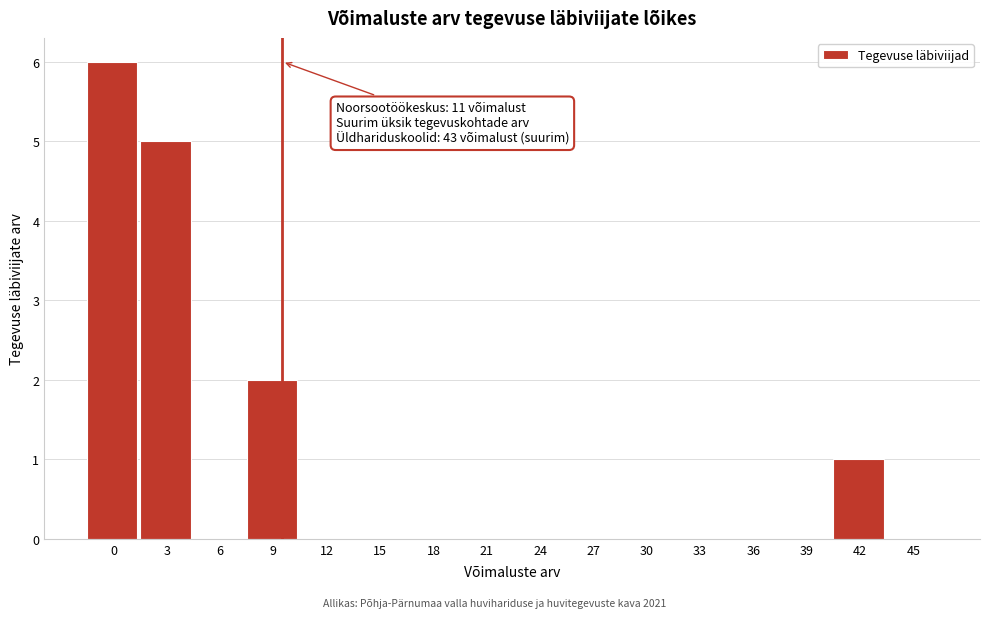

Reading left to right, transcribe all the data shown in this chart.

0=6	3=5	6=0	9=2	12=0	15=0	18=0	21=0	24=0	27=0	30=0	33=0	36=0	39=0	42=1	45=0